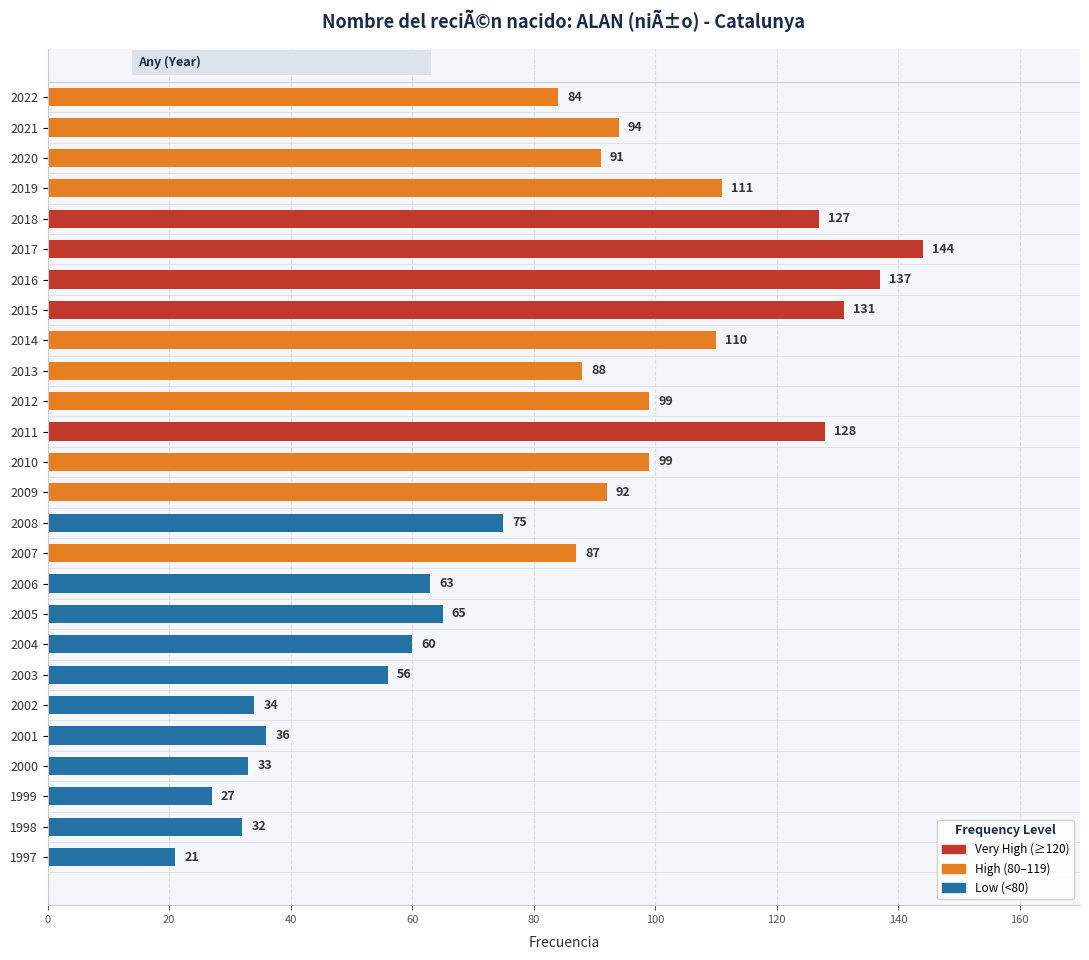

Are the bars horizontal?

Yes